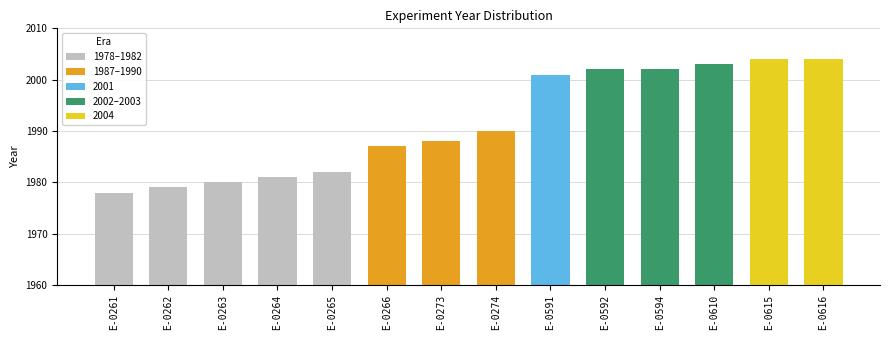

Where does the data first go above 1990?

E-0591